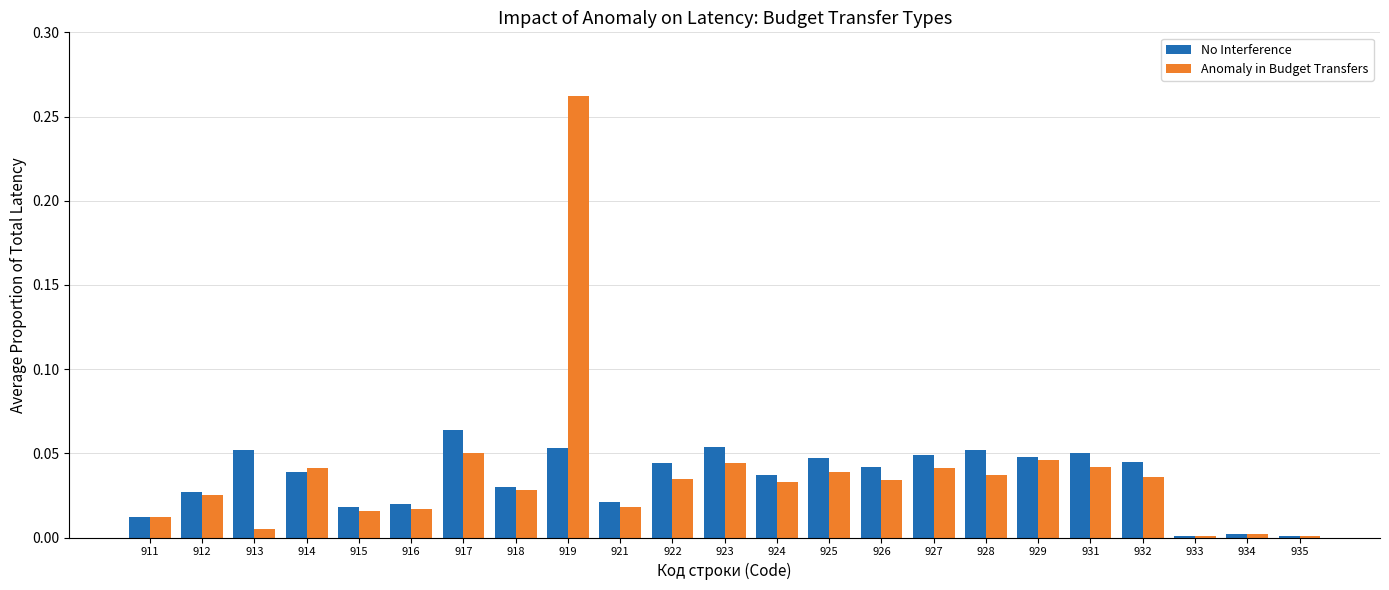

How many bars are there in total?

46